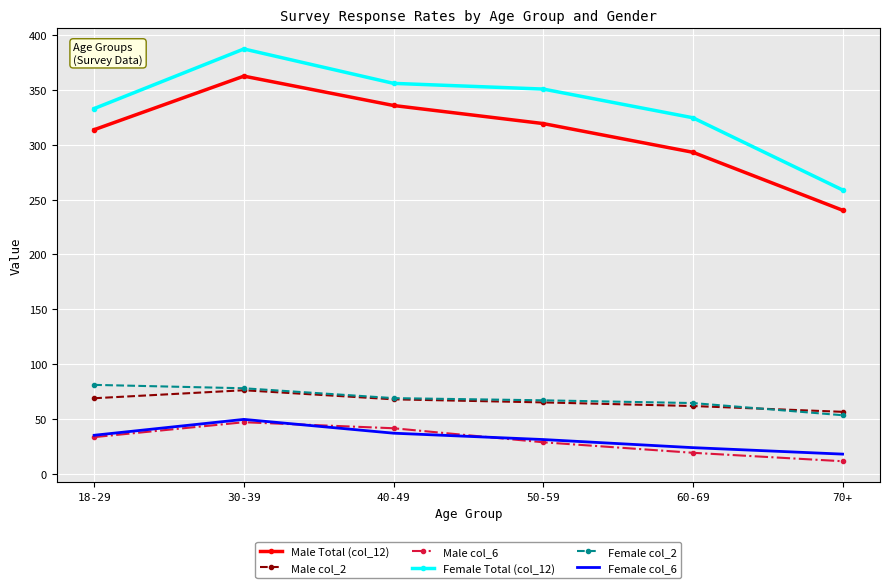

Between 30-39 and 40-49, which series saw the biggest shift?

Female Total (col_12)